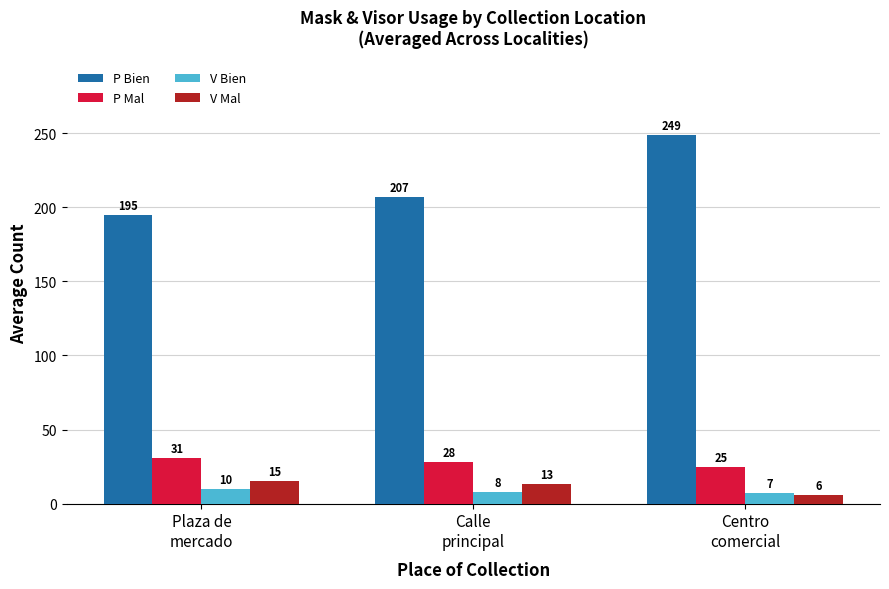

What is the greatest value displayed?

249